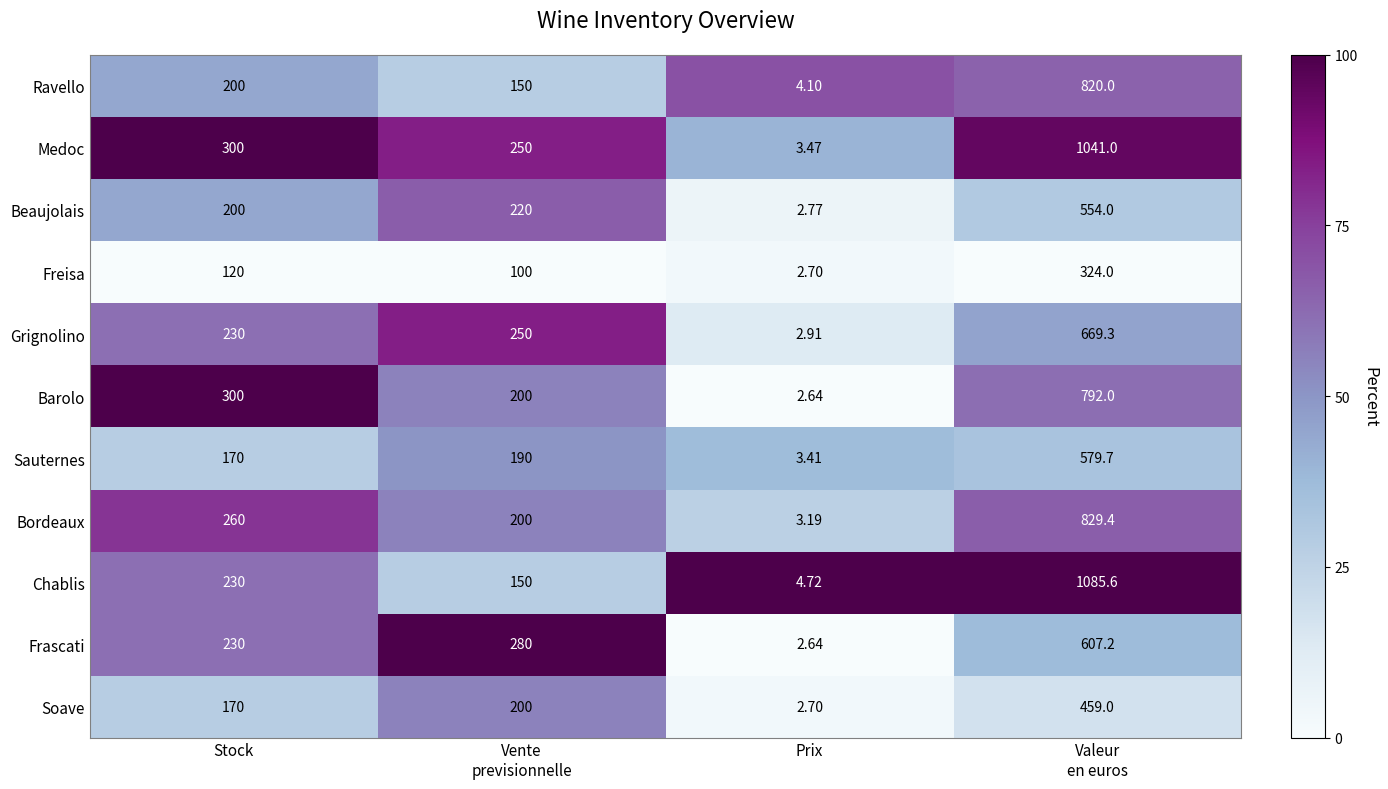

What is the greatest value displayed?

1085.6